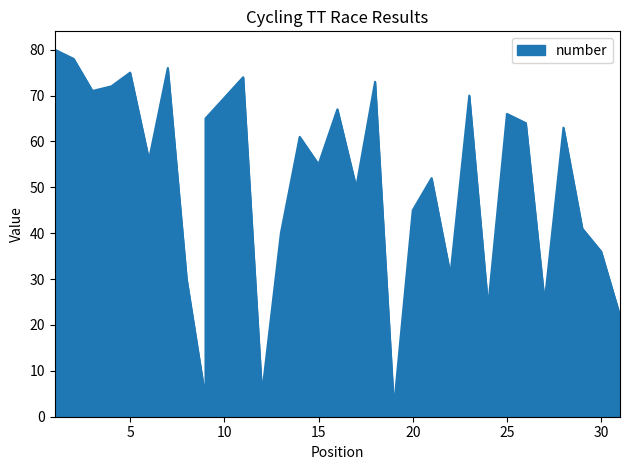

What is the sum of the values at 29 and 14?

102